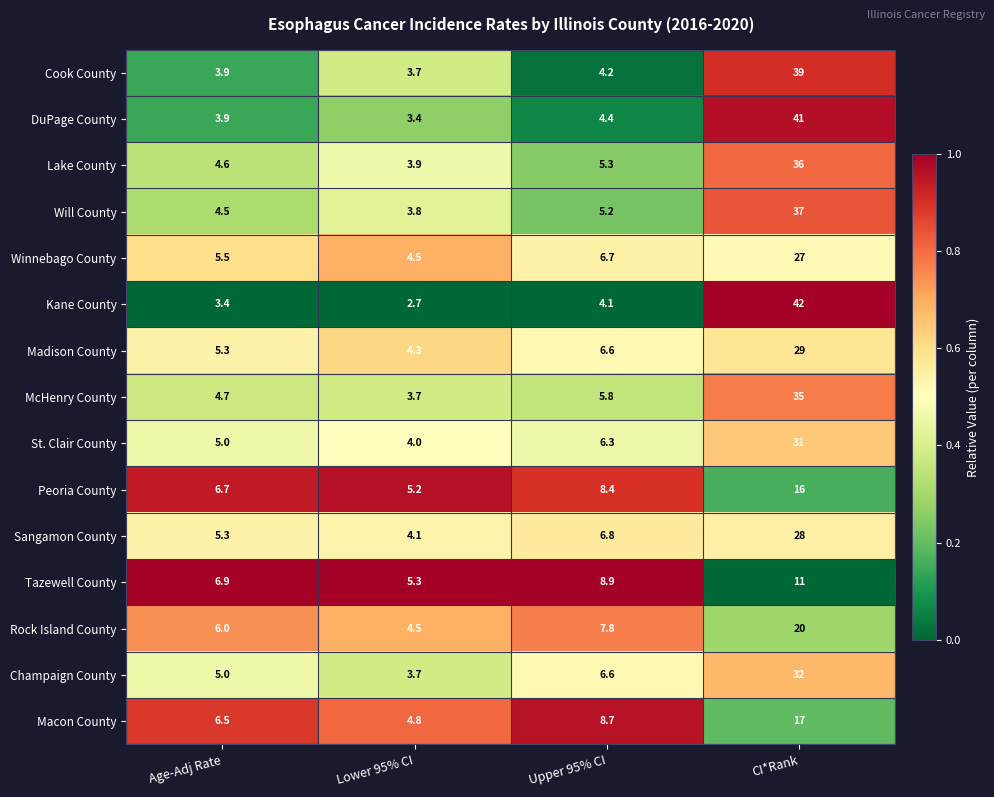

What is the total value across all series at Lower 95% CI?

61.6